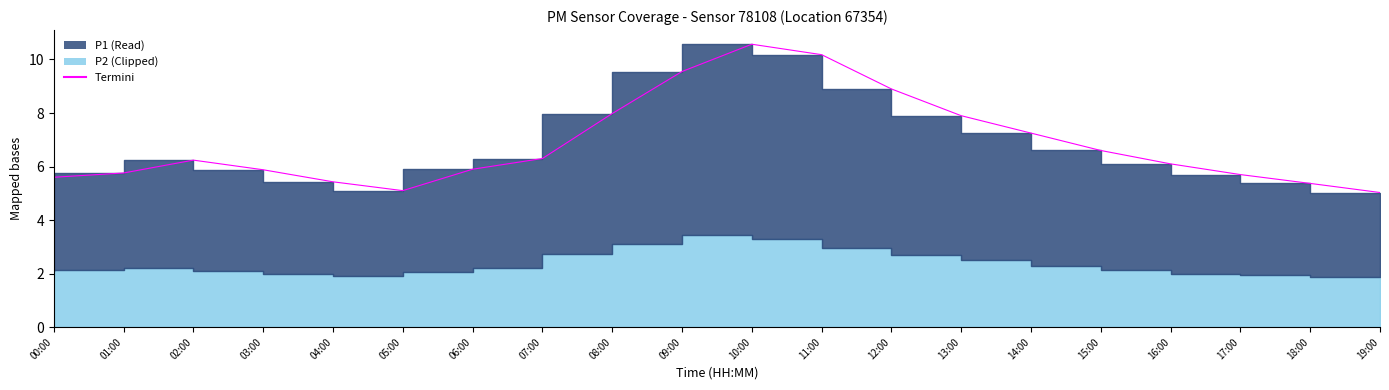

Approximately how many times larger is the value at 03:00 compared to 10:00?

0.6